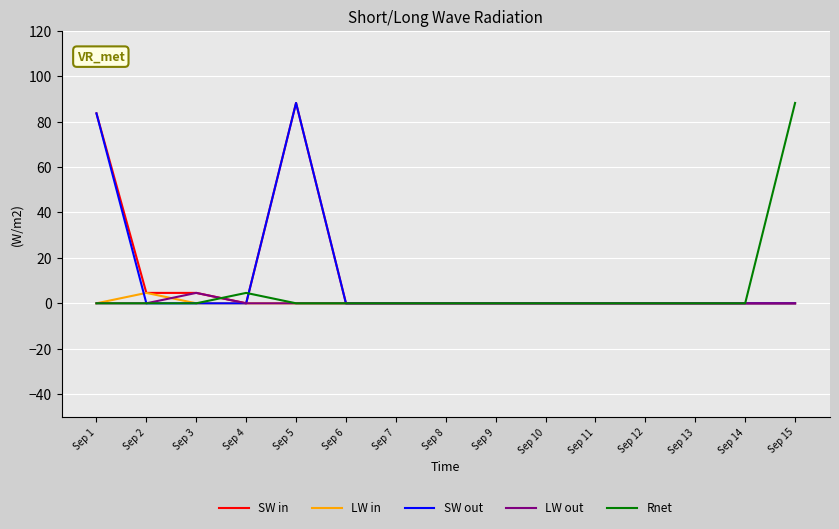

What is the average value of the SW in series?

12.1